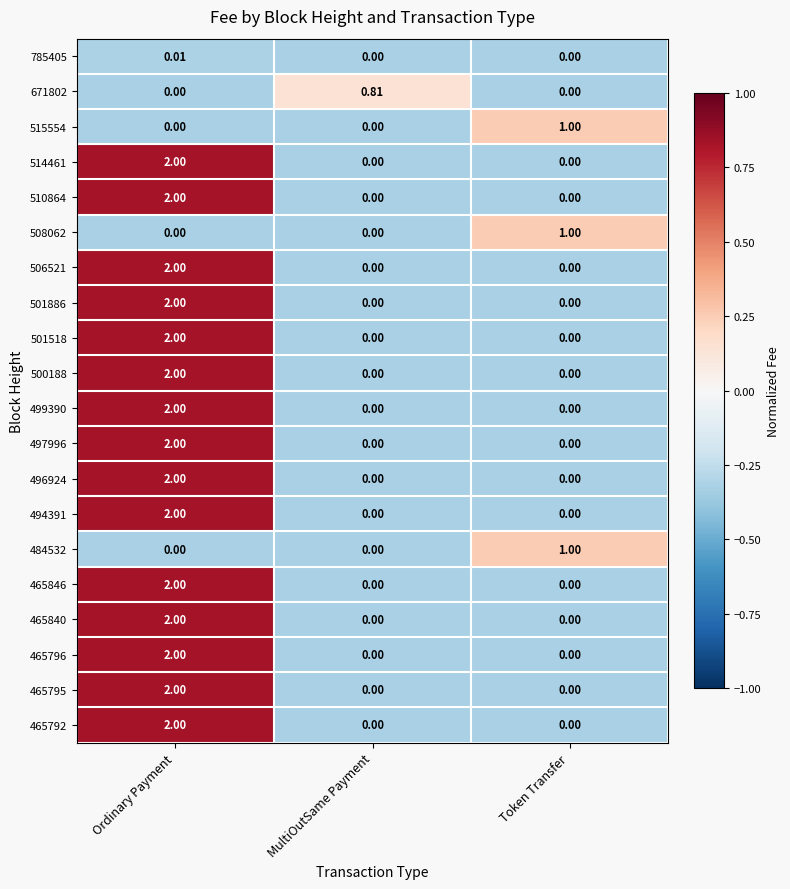

At which category is the sum across all series the highest?

Ordinary Payment